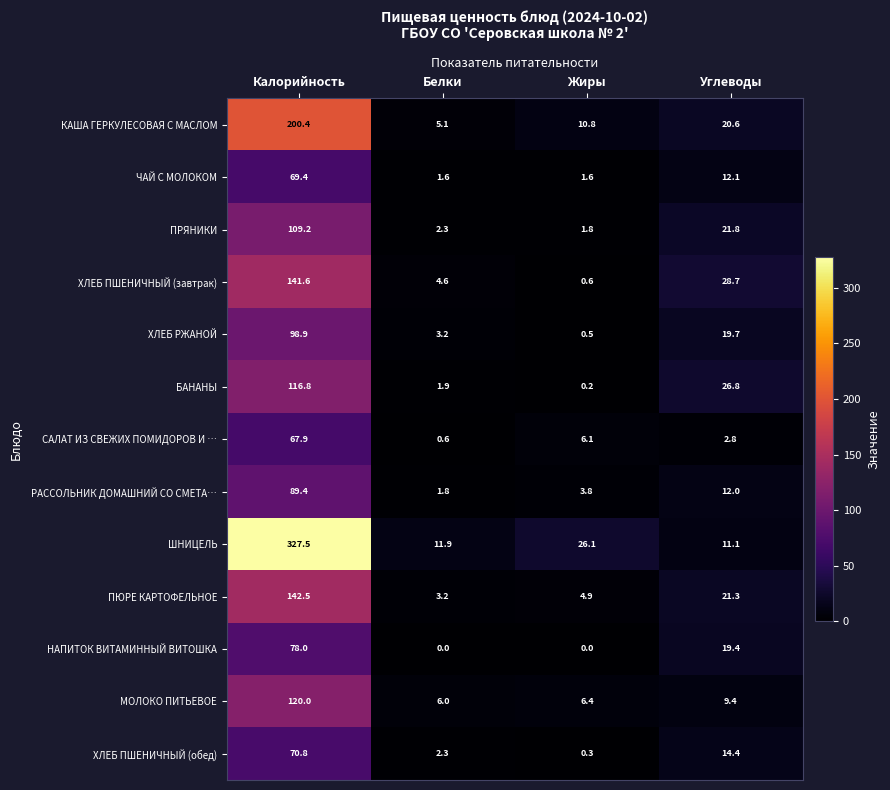

Which series has the largest range (max minus min)?

ШНИЦЕЛЬ